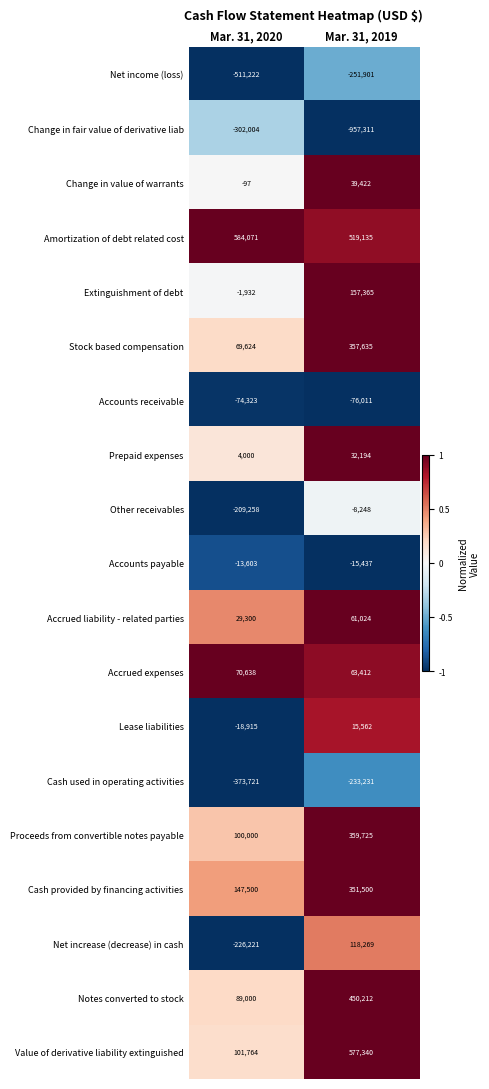

True or false: Cash used in operating activities has a value of -233231 at Mar. 31, 2019.

True